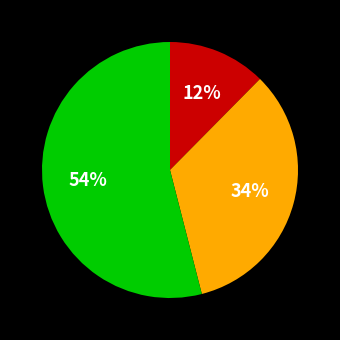

To the nearest percent, what is the difference between the largest and smallest slice percentages?

42%